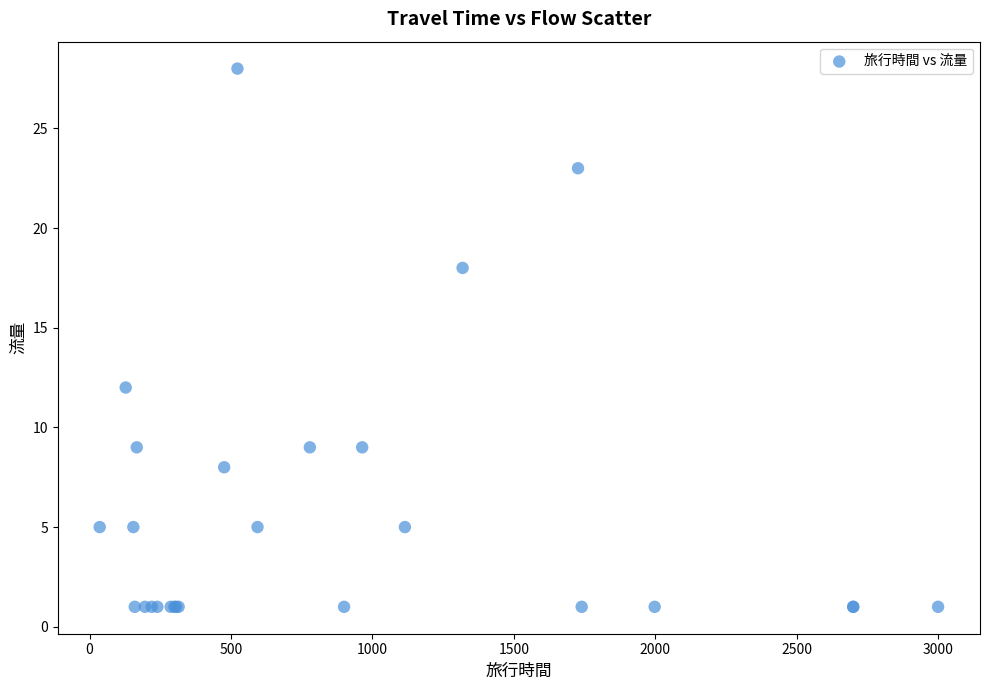

What Y value in the scatter plot is closest to 14?

12